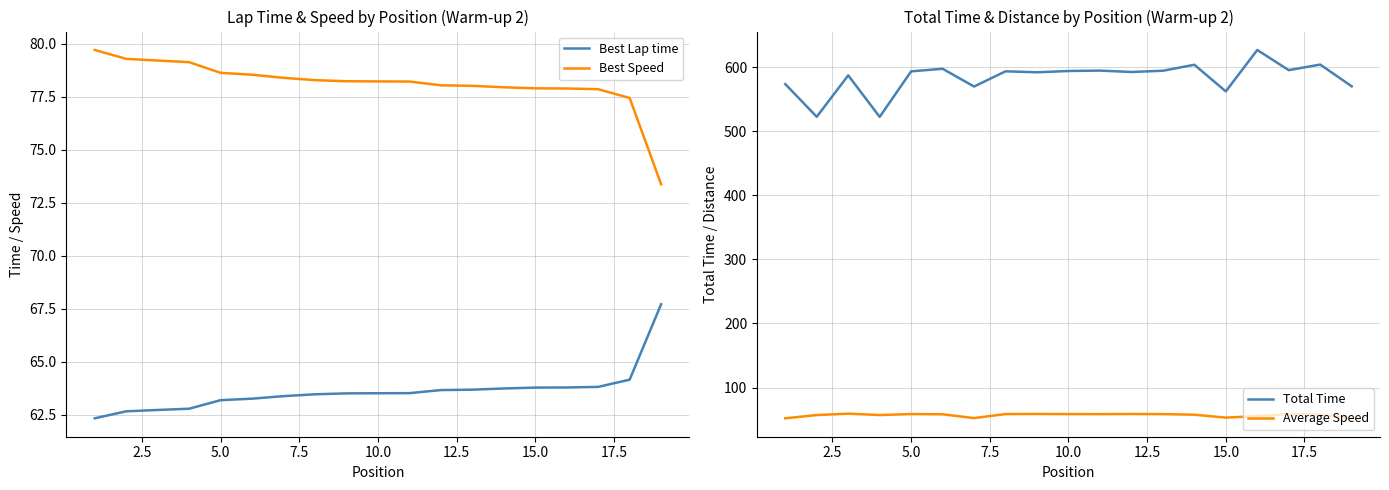

What is the value of the Best Speed point at the 4th from the left?

79.1